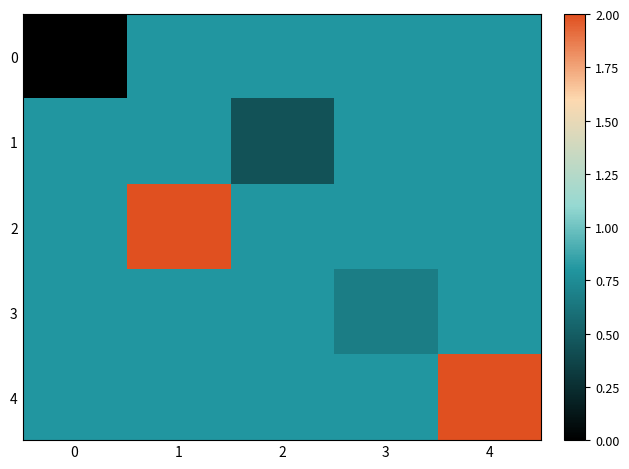

Reading right to left, list all the values displayed in this chart.

0: 4=0.8	3=0.8	2=0.8	1=0.8	0=0.0
1: 4=0.8	3=0.8	2=0.4	1=0.8	0=0.8
2: 4=0.8	3=0.8	2=0.8	1=2.0	0=0.8
3: 4=0.8	3=0.7	2=0.8	1=0.8	0=0.8
4: 4=2.0	3=0.8	2=0.8	1=0.8	0=0.8